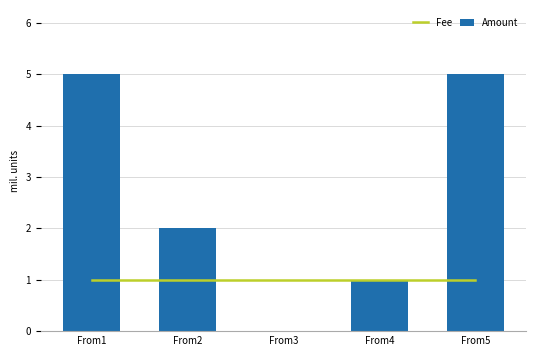

What is the difference between the maximum and minimum values in the Amount series?

5